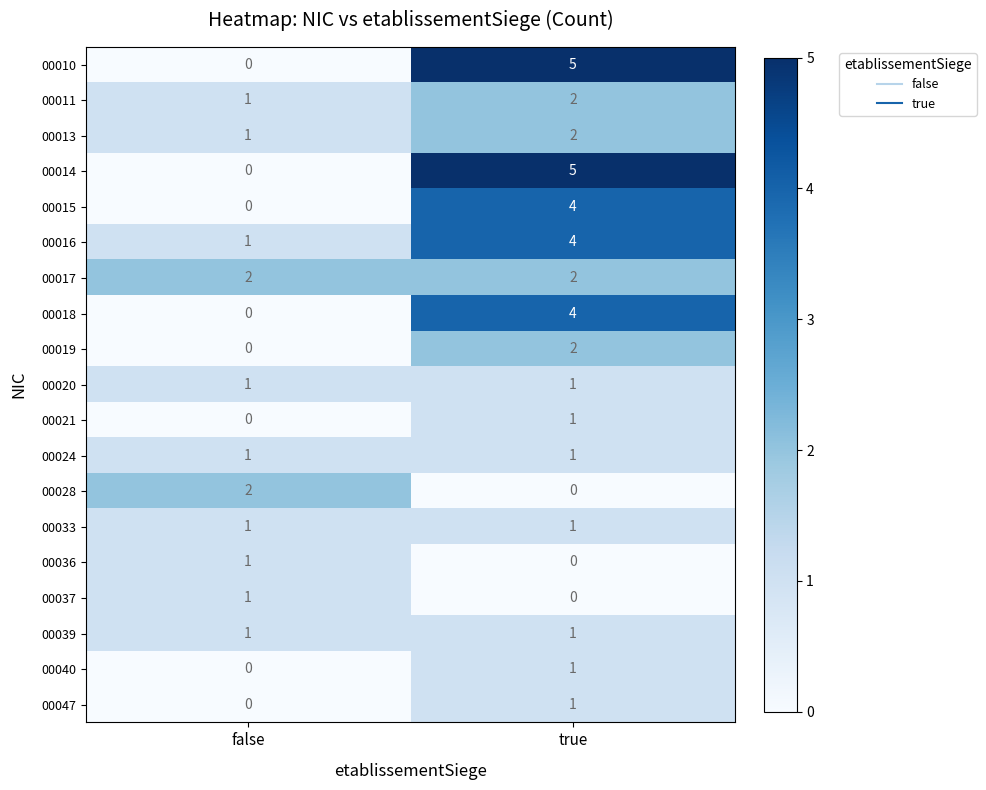

What is the difference between the 00014 values at true and false?

5